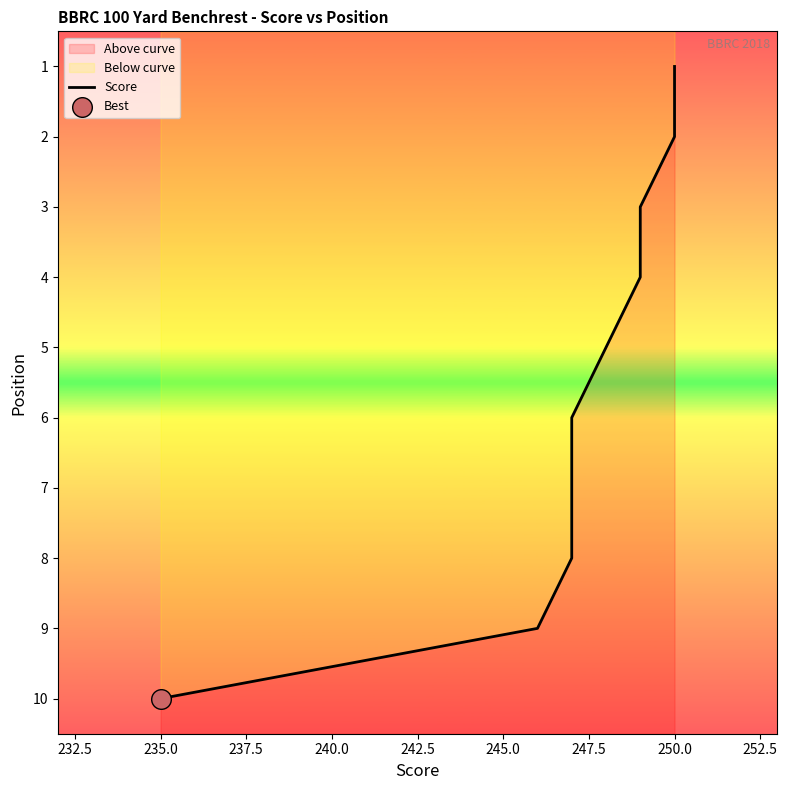

Approximately how many times larger is the value at 245.0 compared to 252.5?

0.7